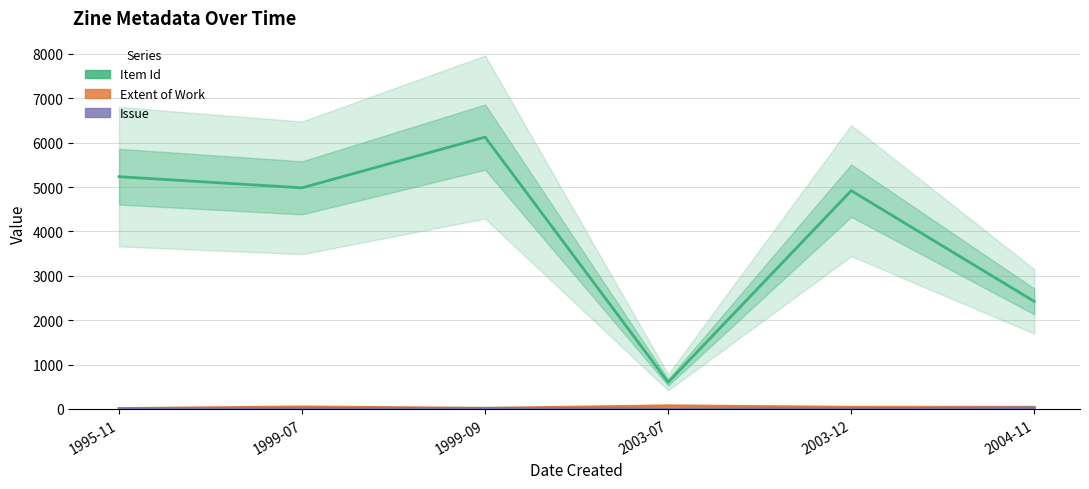

Between 1999-09 and 2004-11, which is larger?

1999-09